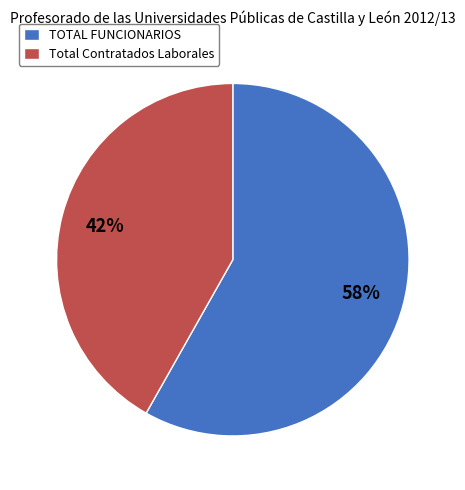

Approximately how many times larger is the value at TOTAL FUNCIONARIOS compared to Total Contratados Laborales?

1.4